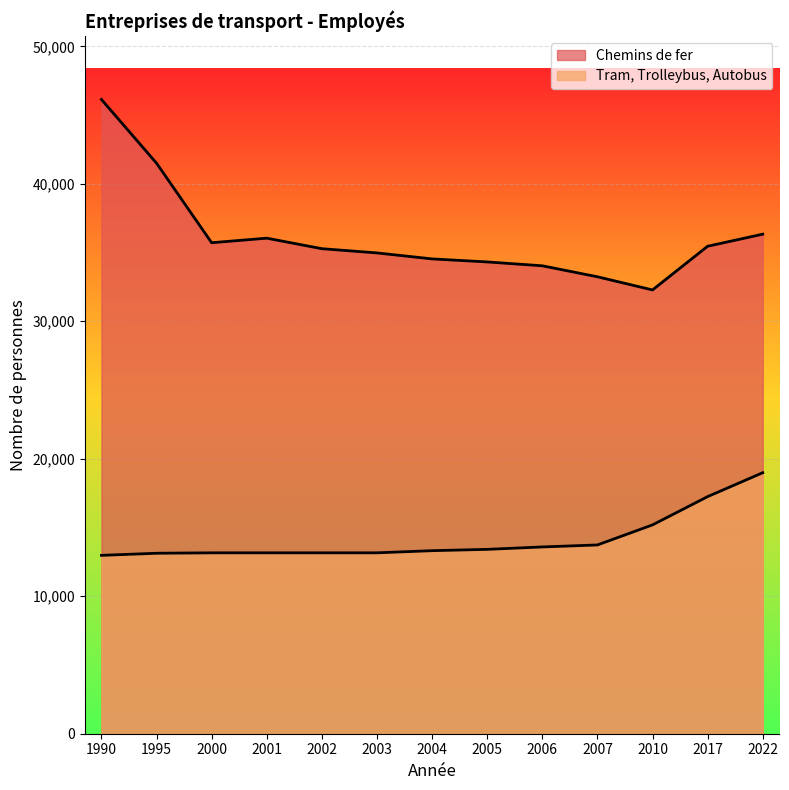

List the labels in order of Chemins de fer value, smallest first.

2010, 2007, 2006, 2005, 2004, 2003, 2002, 2017, 2000, 2001, 2022, 1995, 1990